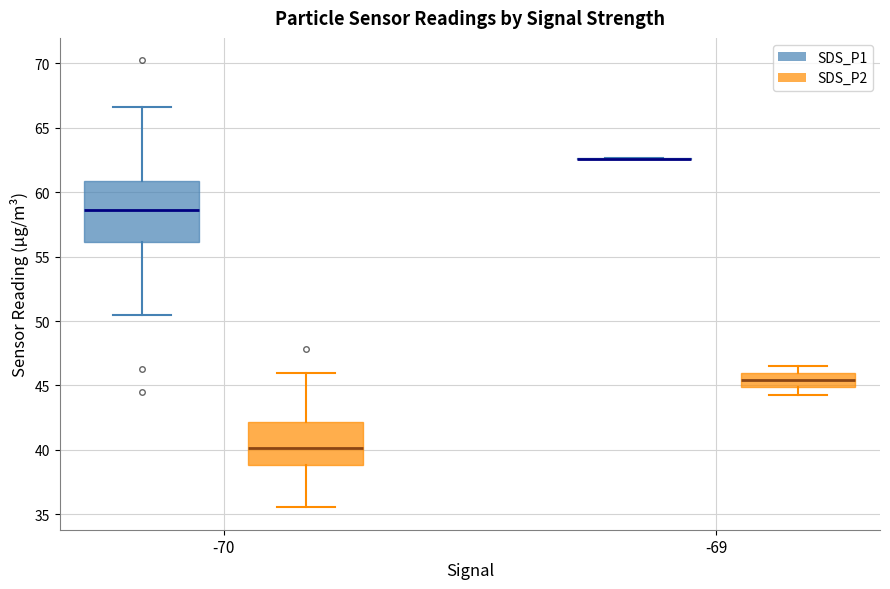

Reading left to right, read every box against the y-axis: the position of its median line, the range the box covers, and the ends of its whiskers. The values are not printed on the chart, so give them approximately, as read against the axis.

-70 (SDS_P1): median 58.5, box 56.0 to 61.0, whiskers 50.5 to 66.5
-70 (SDS_P2): median 40.0, box 39.0 to 42.0, whiskers 35.5 to 46.0
-69 (SDS_P1): box collapsed to a line at 62.5, whiskers 62.5 to 62.5
-69 (SDS_P2): median 45.5, box 45.0 to 46.0, whiskers 44.5 to 46.5